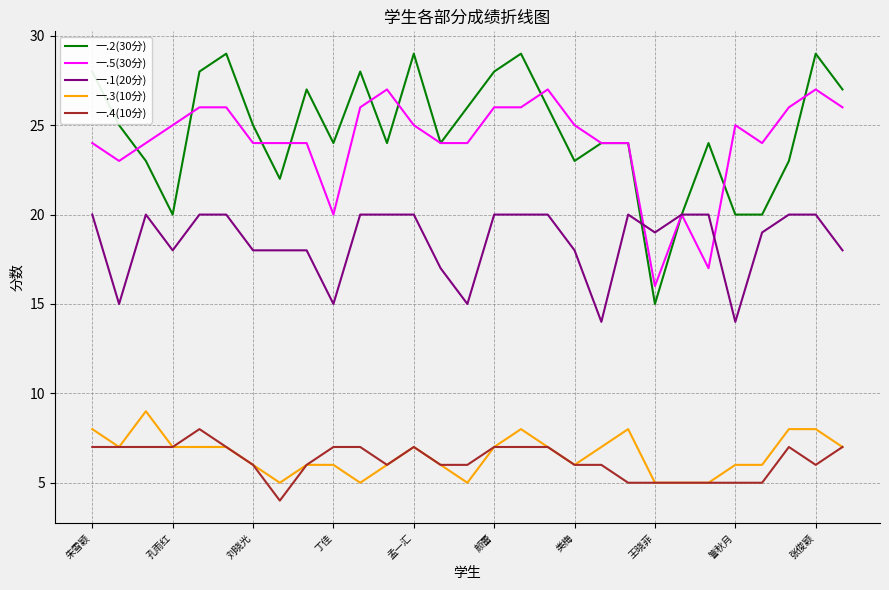

True or false: 一.3(10分) and 一.5(30分) intersect in this chart.

False